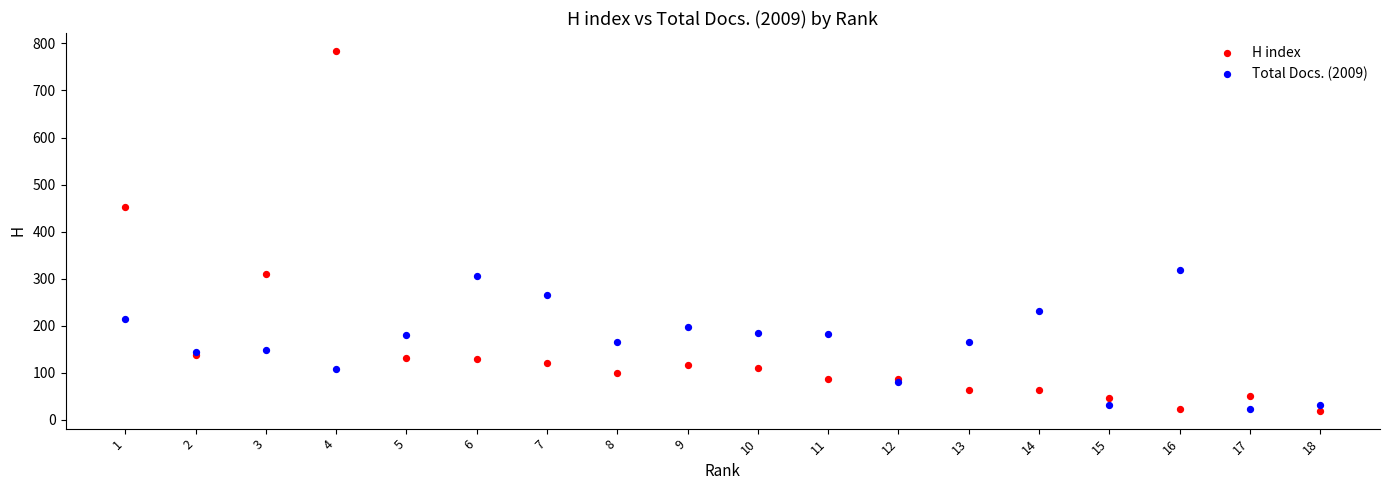

In the H index series, what Y value is closest to 401?

453